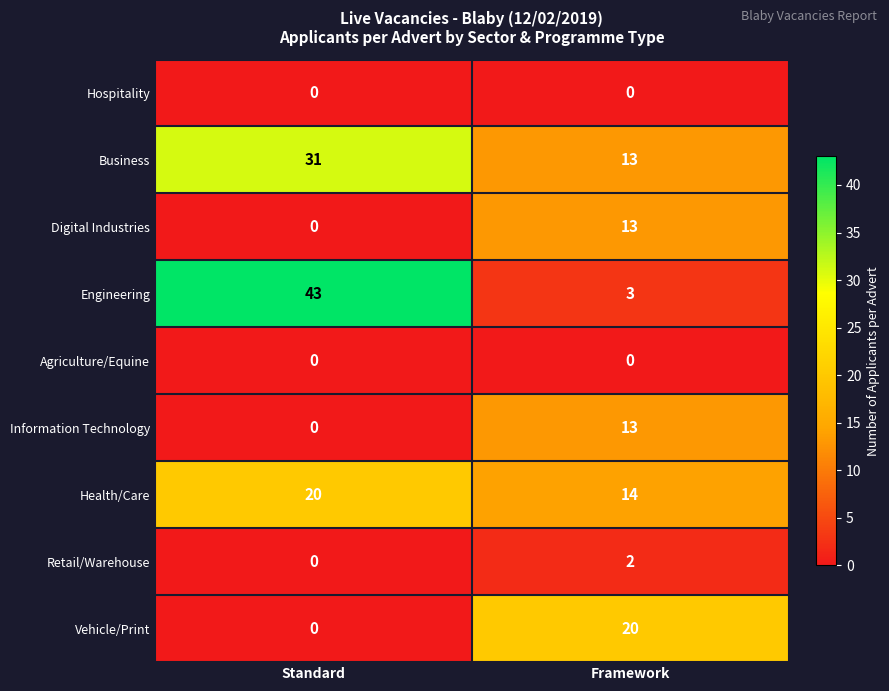

What is the difference between the maximum and minimum values in the Vehicle/Print series?

20